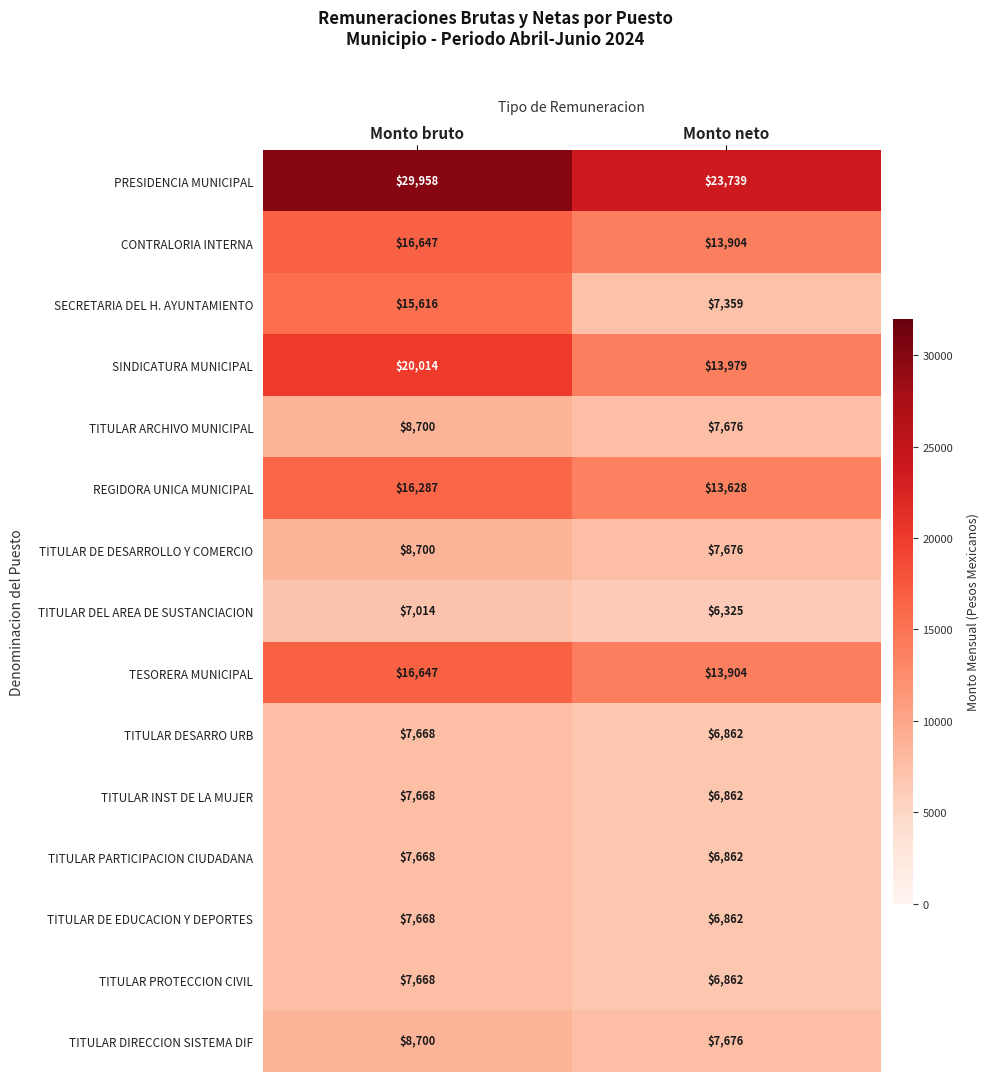

What is the difference between the maximum and minimum values in the TITULAR DE EDUCACION Y DEPORTES series?

806